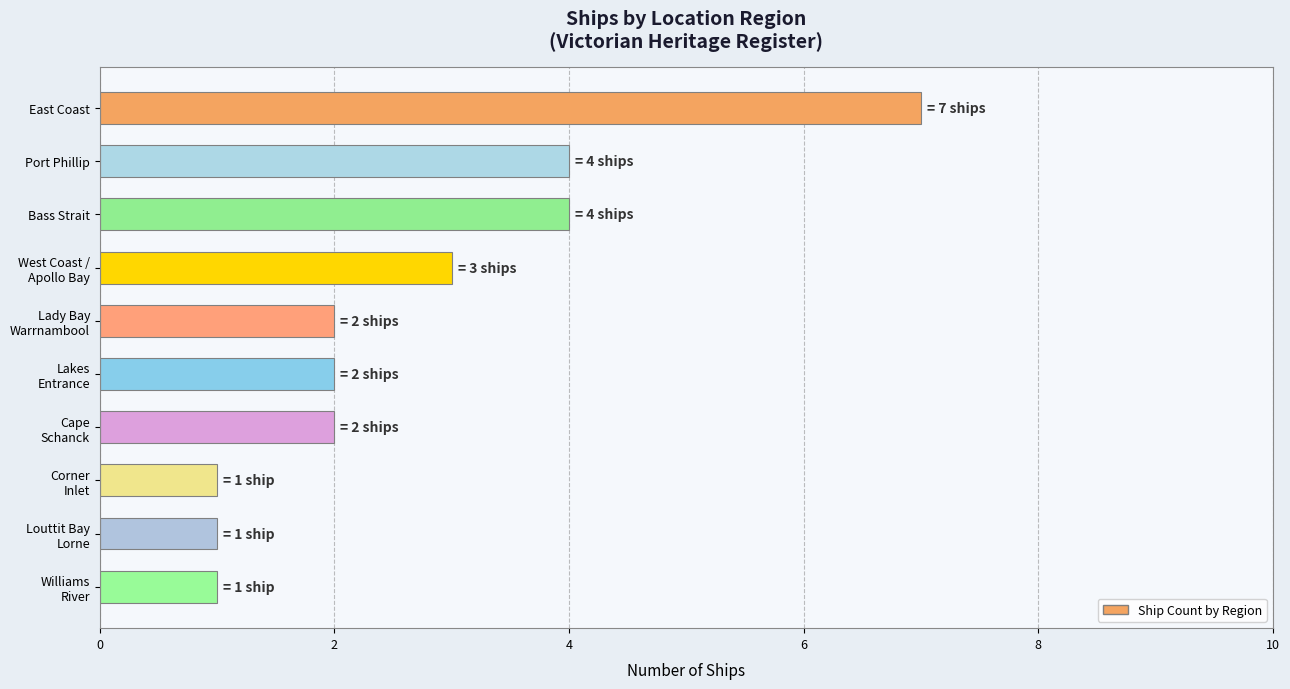

What is the label of the 10th bar from the bottom?

East Coast